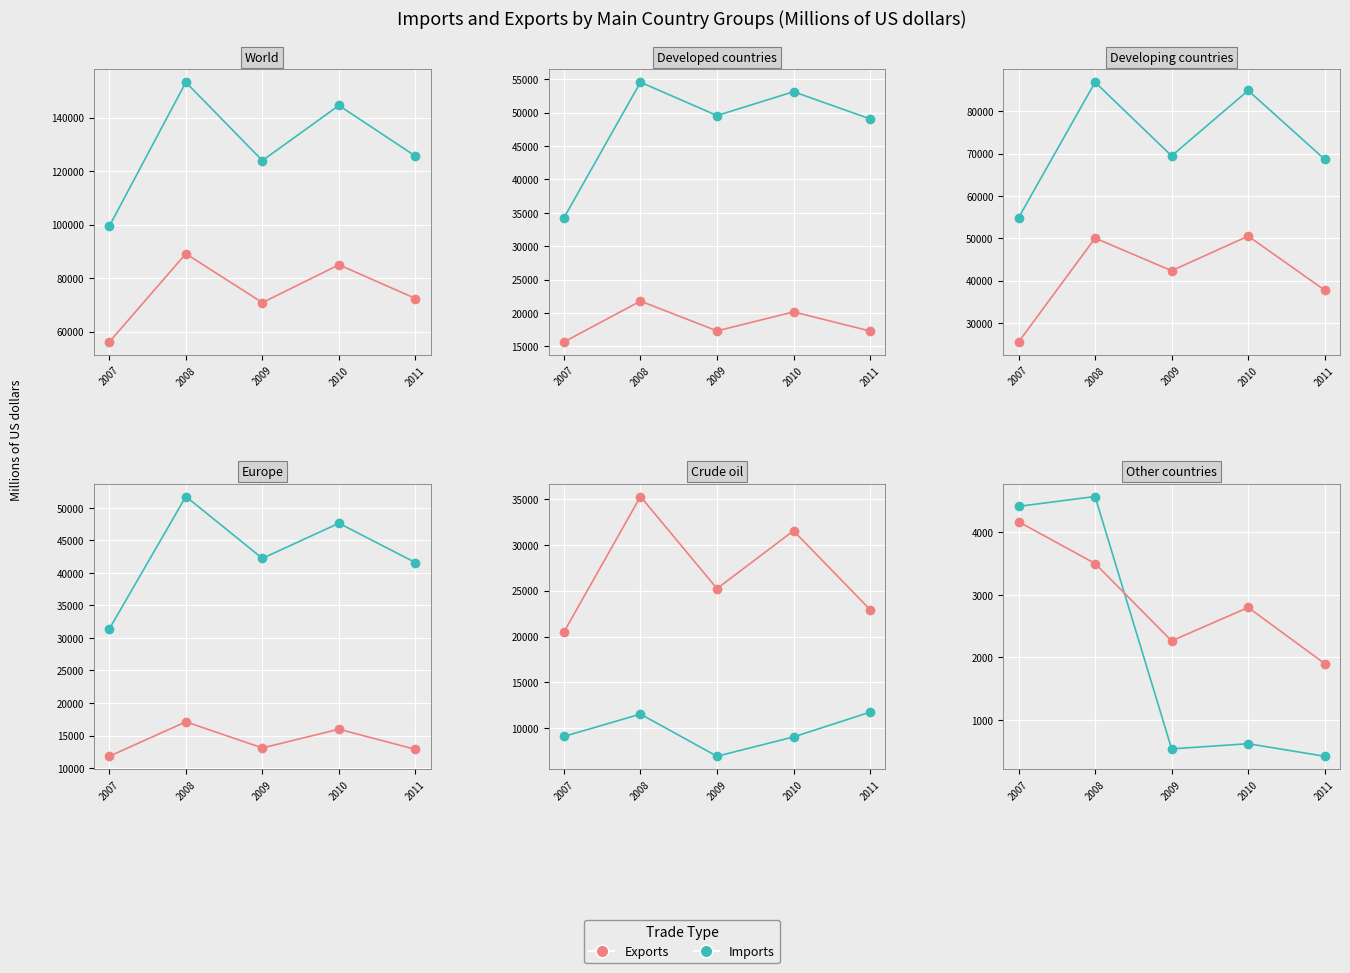

Which series has the largest total across all categories?

Exports